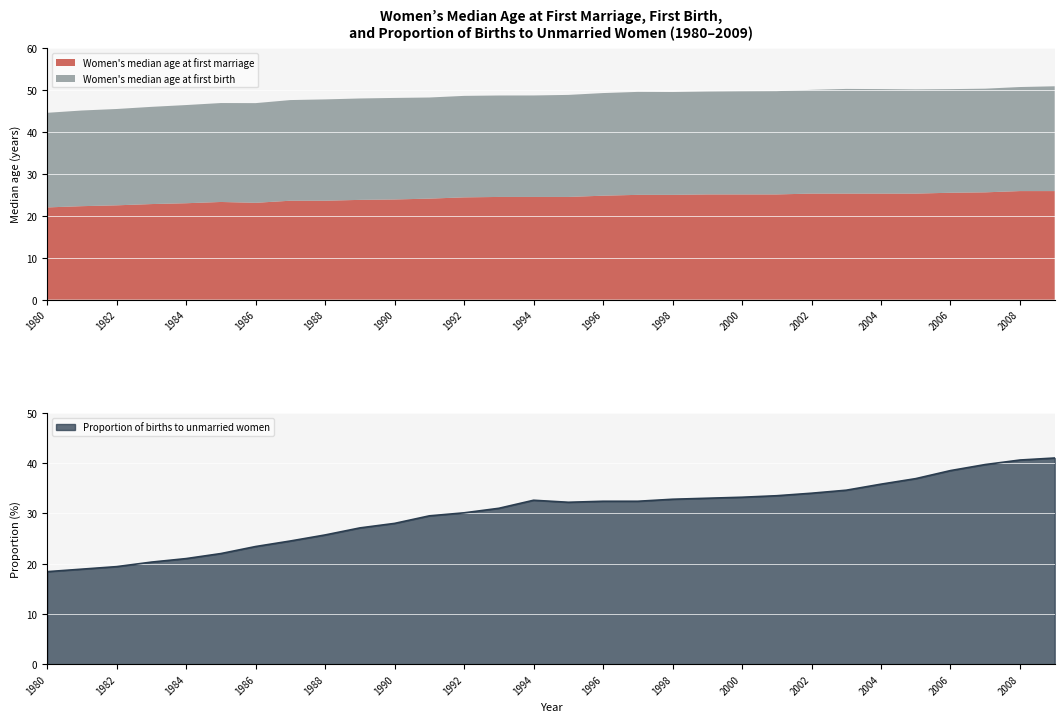

How many values in the Women's median age at first marriage series exceed 24?

19